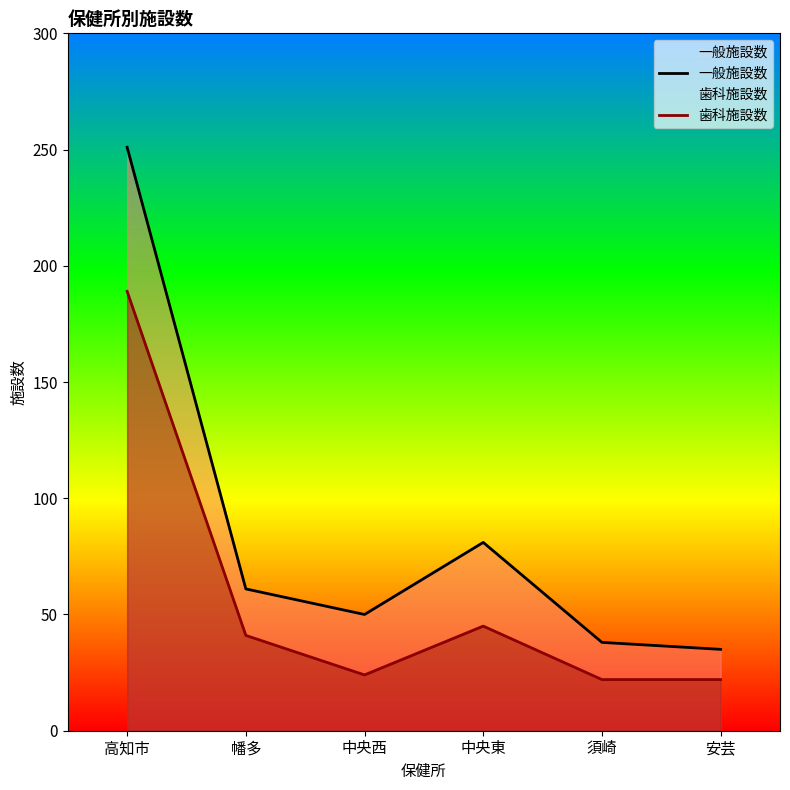

Is it true that 歯科施設数 equals 22 at 安芸?

True